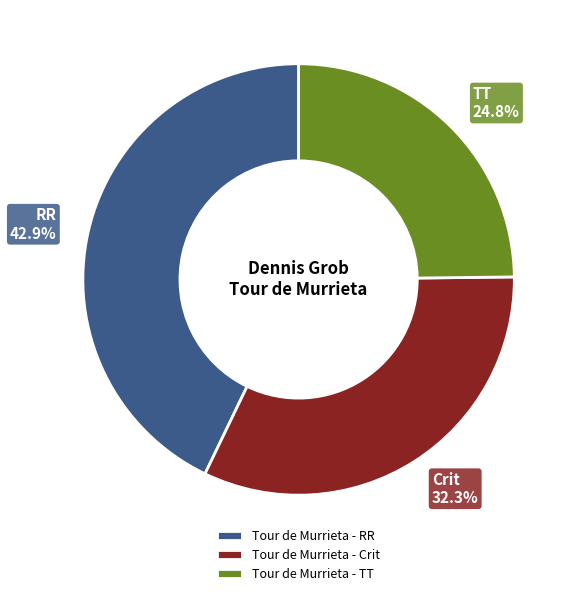

To the nearest percent, what percentage of the pie is Tour de Murrieta - TT?

25%